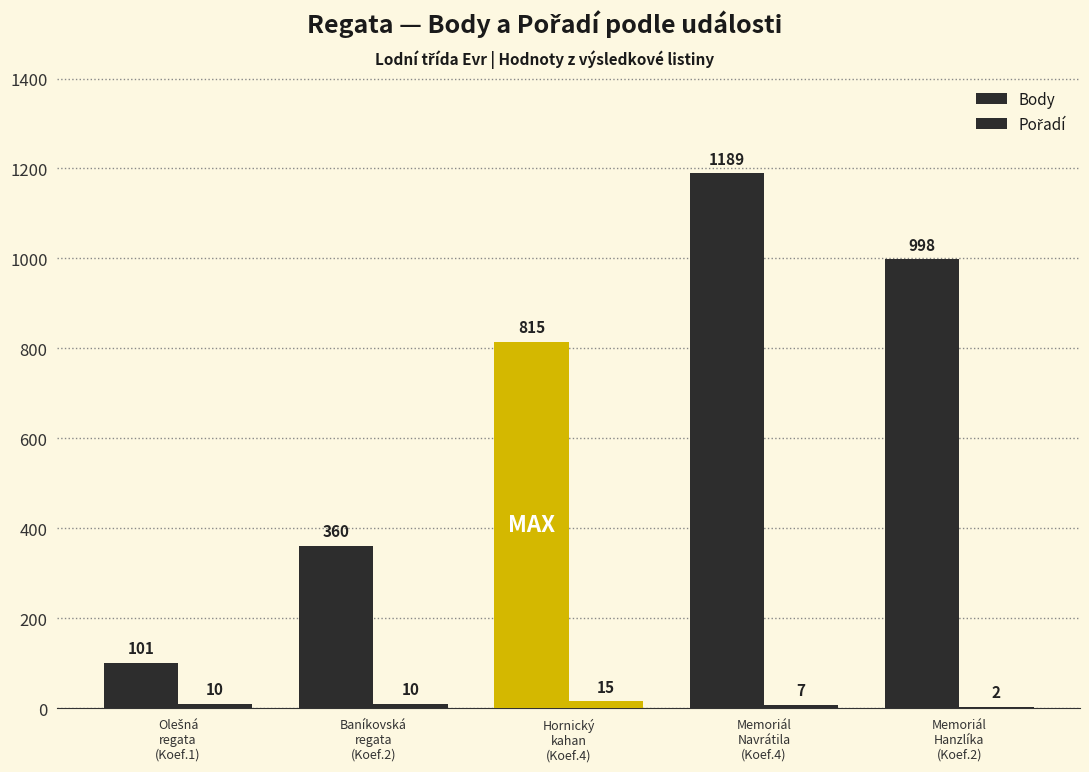

The value of Pořadí at Baníkovská
regata
(Koef.2) is 18. True or false?

False